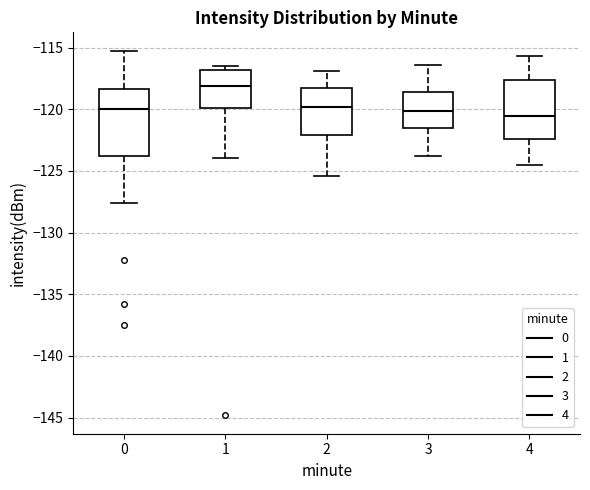

Which box's median line is the highest?

1